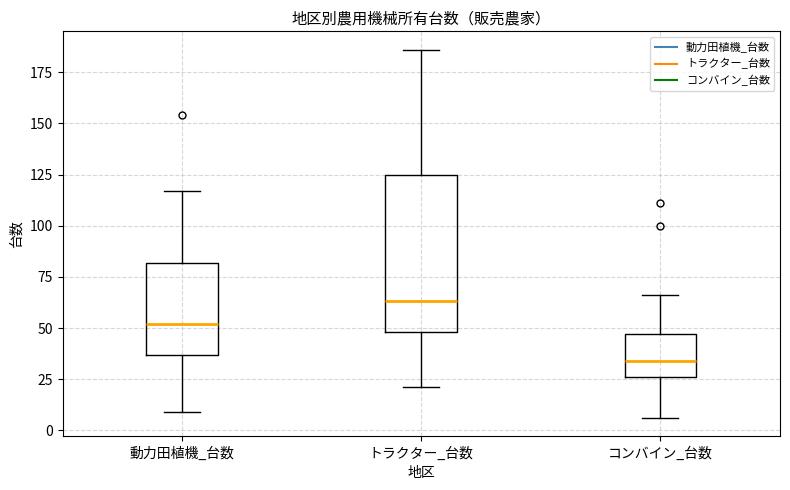

Reading left to right, transcribe this box plot: for each box, give where its median line is, the range the box spans, and where its two whiskers end, as read against the y-axis. The values are not printed on the chart, so give them approximately, as read against the axis.

動力田植機_台数: median 50, box 35 to 80, whiskers 10 to 115
トラクター_台数: median 65, box 50 to 125, whiskers 20 to 185
コンバイン_台数: median 35, box 25 to 45, whiskers 5 to 65